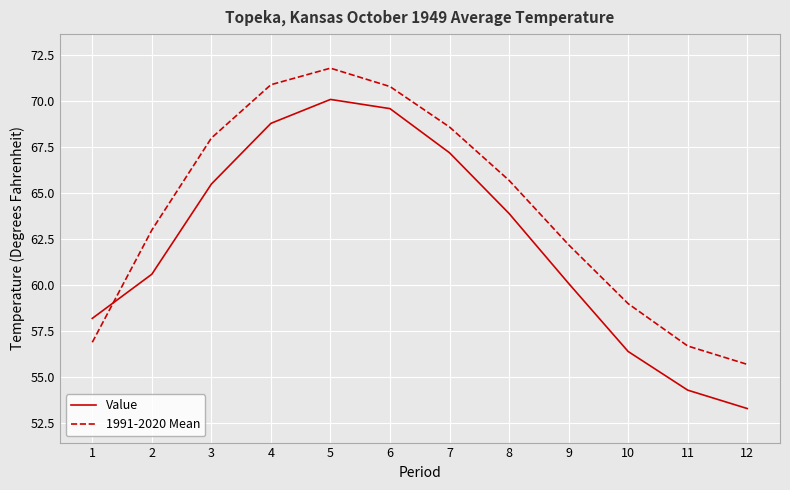

Reading left to right, transcribe all the data shown in this chart.

Value: 1=58.2	2=60.6	3=65.5	4=68.8	5=70.1	6=69.6	7=67.2	8=63.9	9=60.1	10=56.4	11=54.3	12=53.3
1991-2020 Mean: 1=56.9	2=63.0	3=68.0	4=70.9	5=71.8	6=70.8	7=68.6	8=65.7	9=62.2	10=59.0	11=56.7	12=55.7